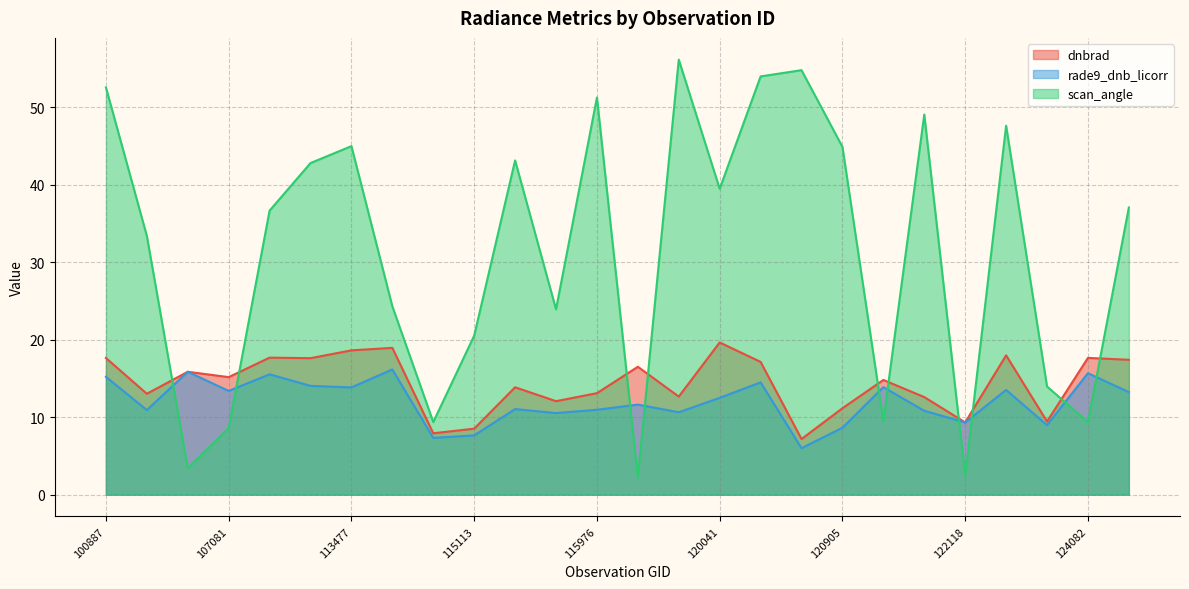

Is it true that dnbrad equals 19.6 at 121771?

False